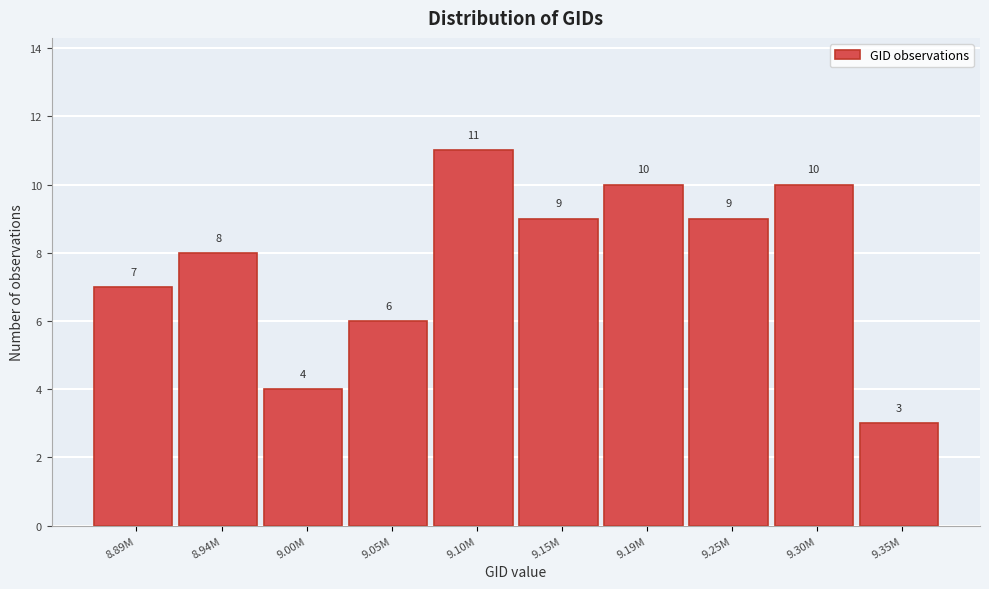

Reading right to left, what are all the values shown in this chart?

9.35M=3	9.30M=10	9.25M=9	9.19M=10	9.15M=9	9.10M=11	9.05M=6	9.00M=4	8.94M=8	8.89M=7